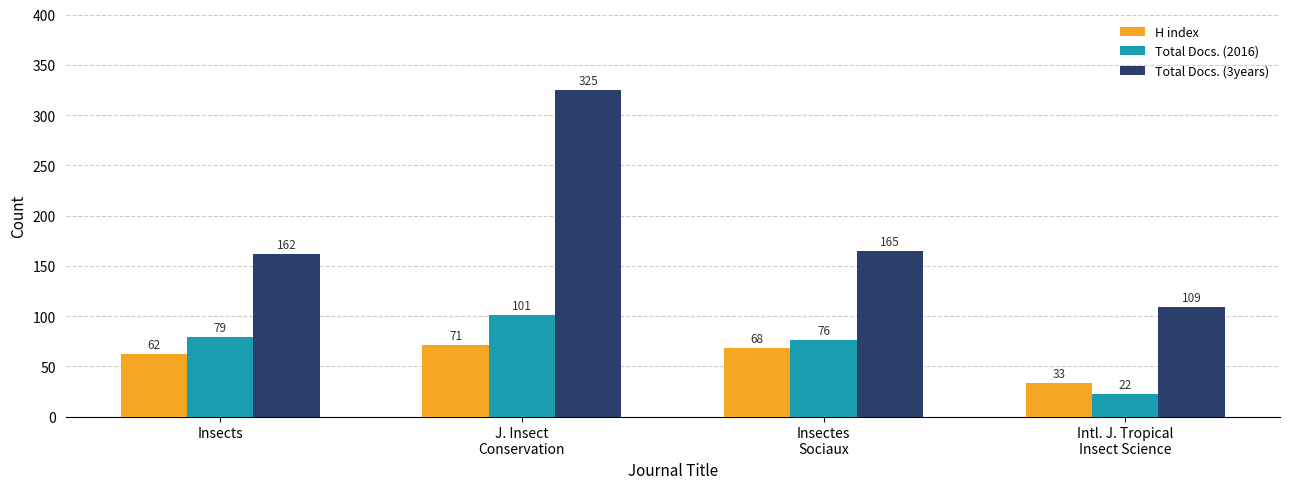

At which category does the chart reach its minimum across all series?

Intl. J. Tropical
Insect Science